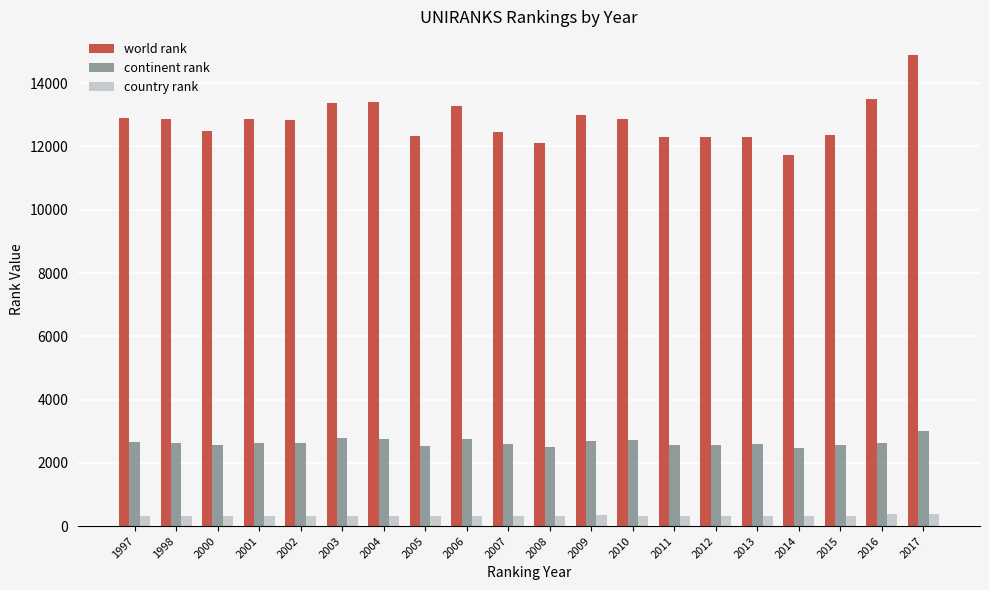

How many data points in continent rank are less than 2640?

10